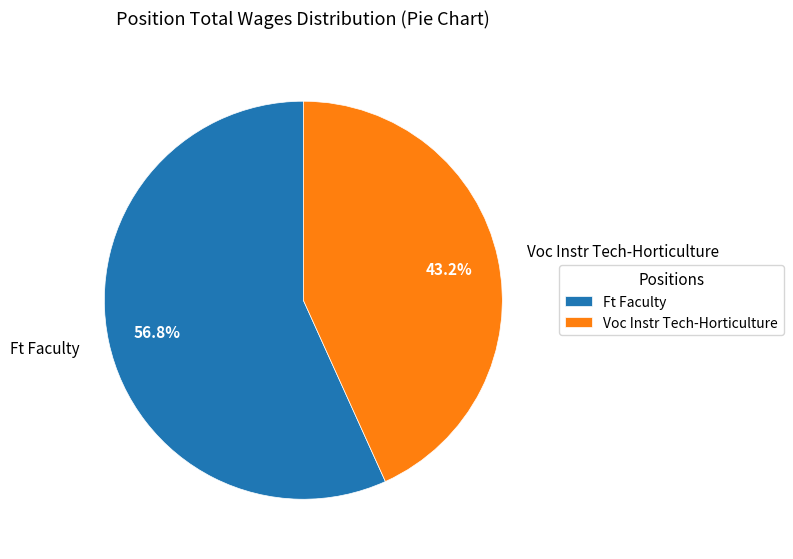

To the nearest percent, what percentage of the pie is Voc Instr Tech-Horticulture?

43%